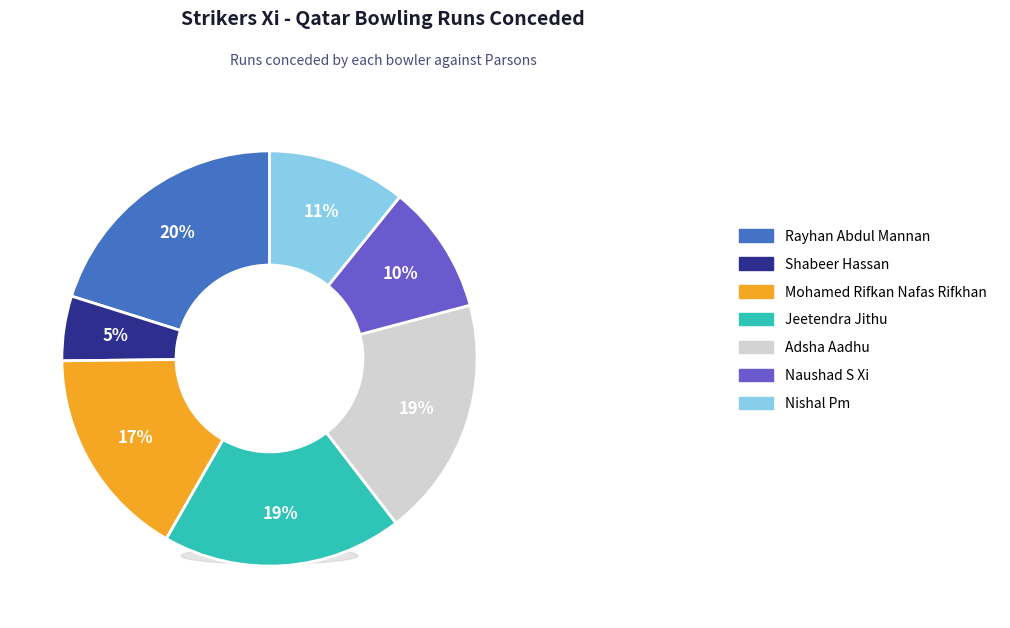

How many segments does this pie chart have?

7